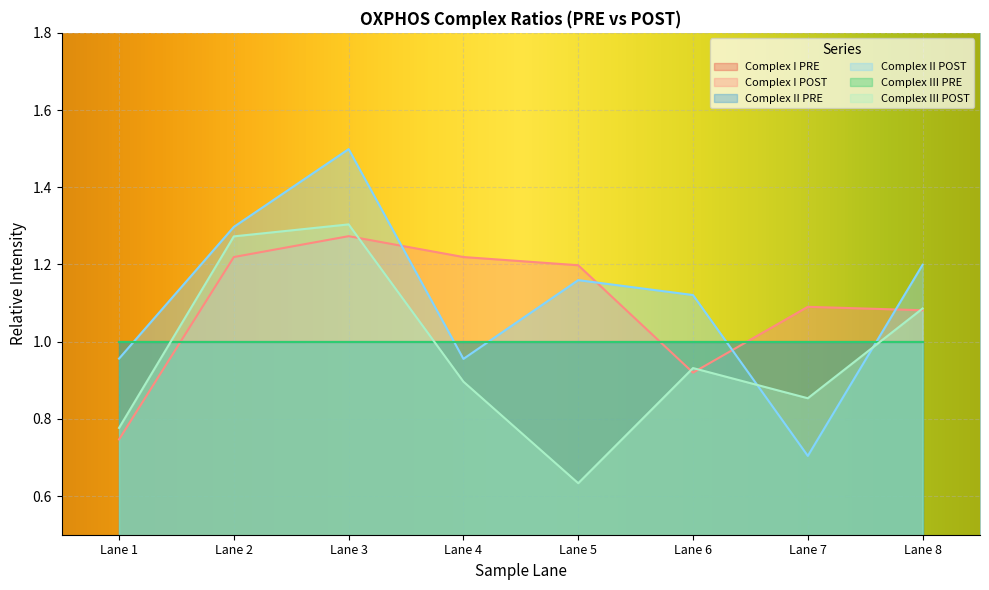

Reading left to right, what are all the values shown in this chart?

Complex I POST: Lane 1=0.7	Lane 2=1.2	Lane 3=1.3	Lane 4=1.2	Lane 5=1.2	Lane 6=0.9	Lane 7=1.1	Lane 8=1.1
Complex II POST: Lane 1=1.0	Lane 2=1.3	Lane 3=1.5	Lane 4=1.0	Lane 5=1.2	Lane 6=1.1	Lane 7=0.7	Lane 8=1.2
Complex III POST: Lane 1=0.8	Lane 2=1.3	Lane 3=1.3	Lane 4=0.9	Lane 5=0.6	Lane 6=0.9	Lane 7=0.9	Lane 8=1.1